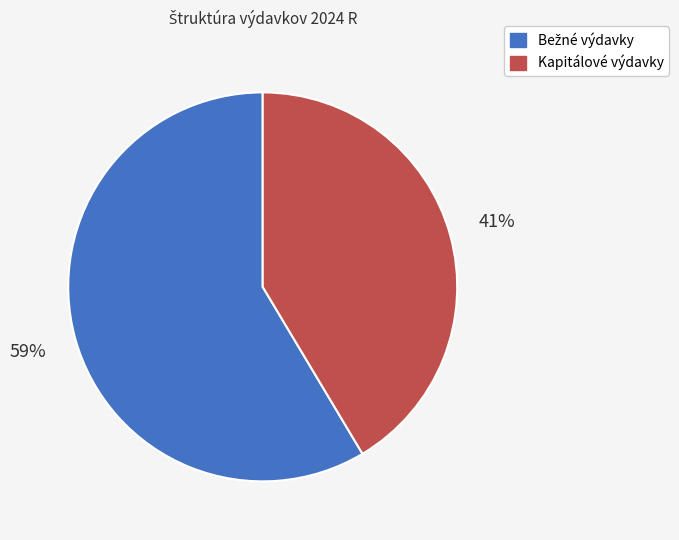

To the nearest percent, what percentage of the pie is Kapitálové výdavky?

41%